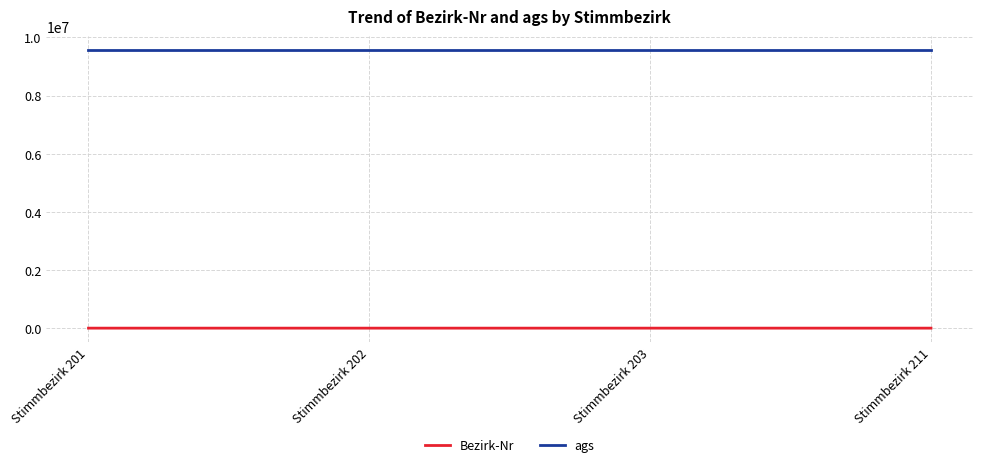

True or false: ags has more than 2 interior local peaks.

False